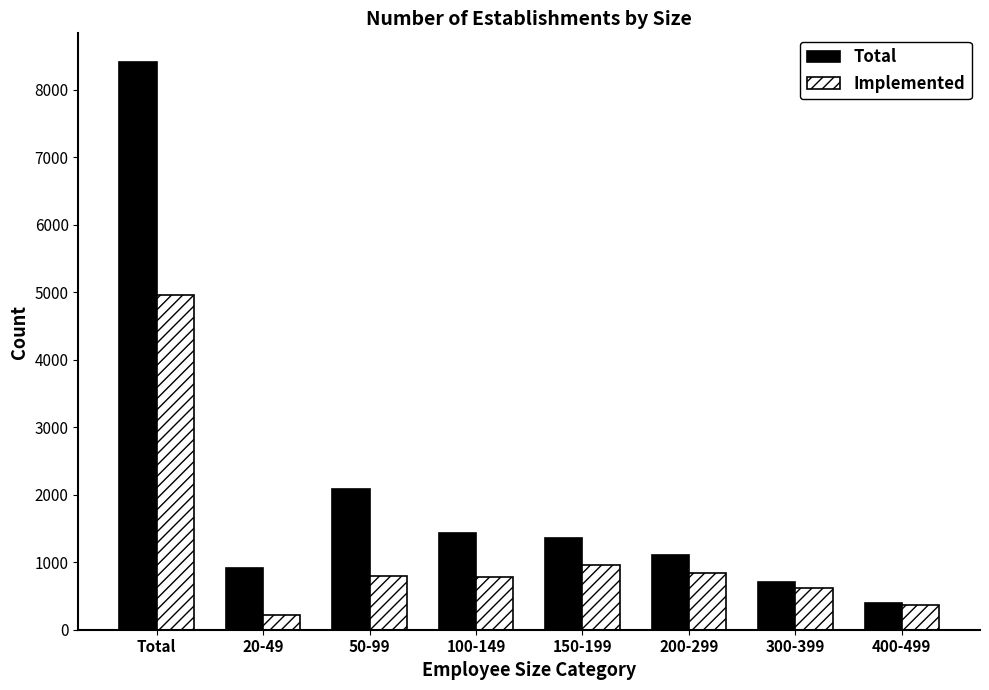

Rank the series by their maximum value, from lowest to highest.

Implemented, Total